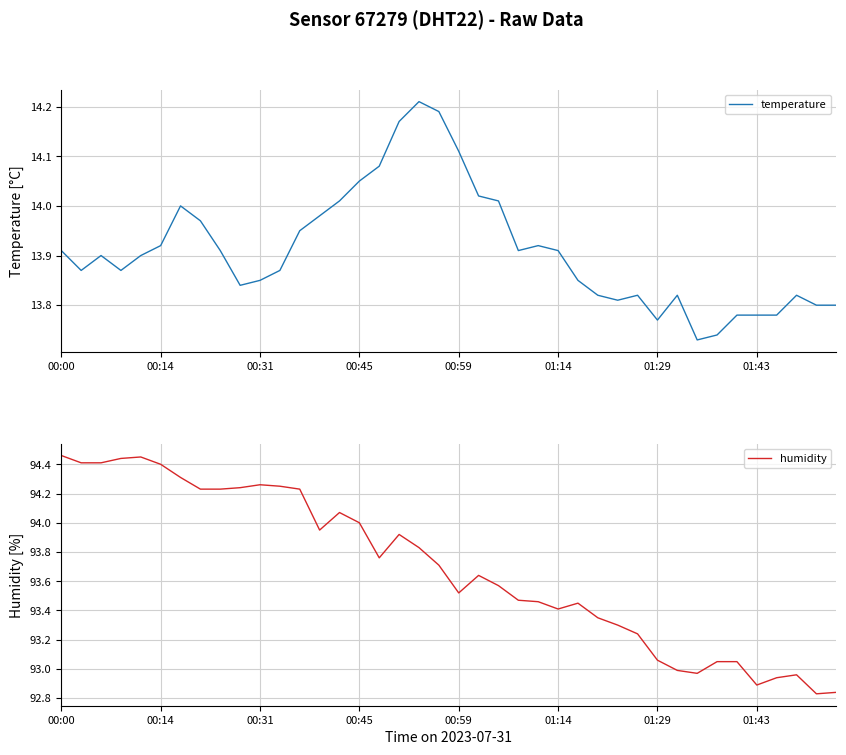

In temperature, how many points are lower than both neighbors (excluding endpoints)?

7